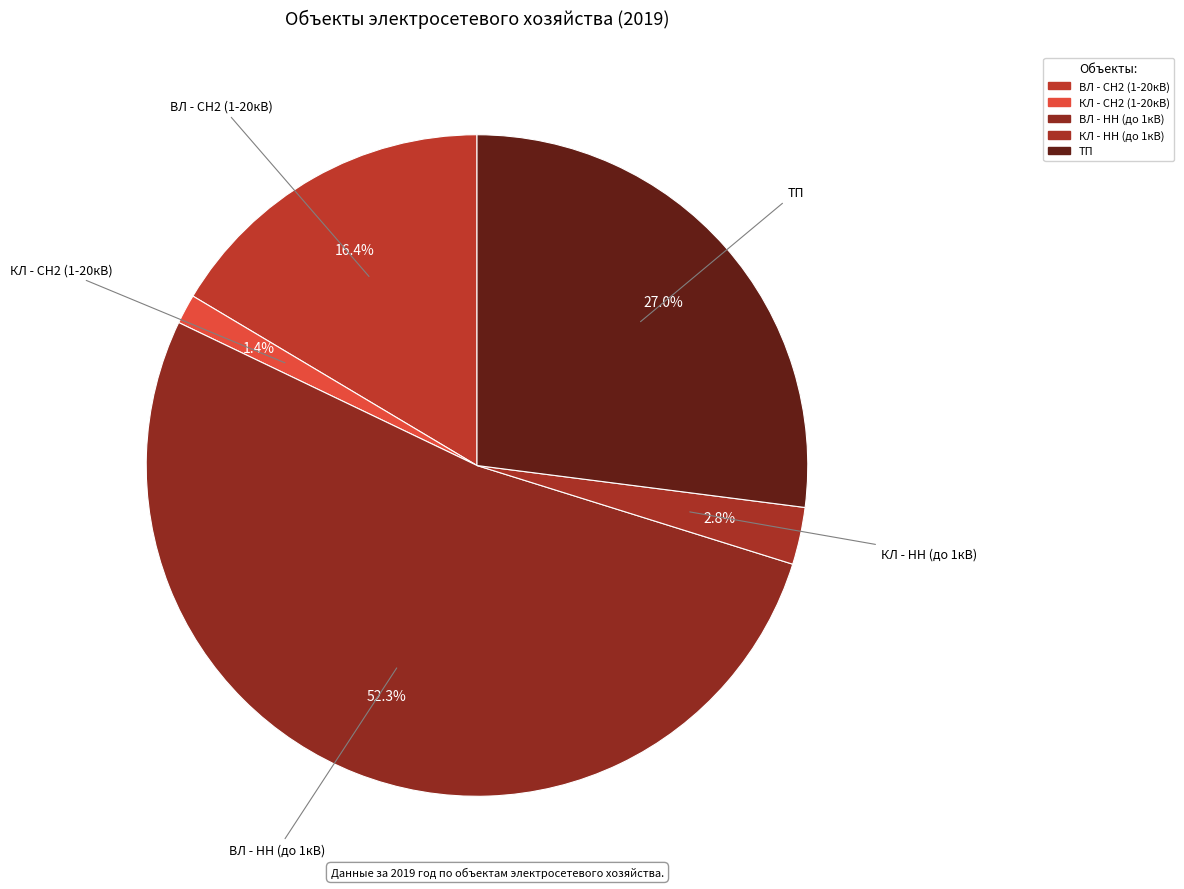

How many segments does this pie chart have?

5